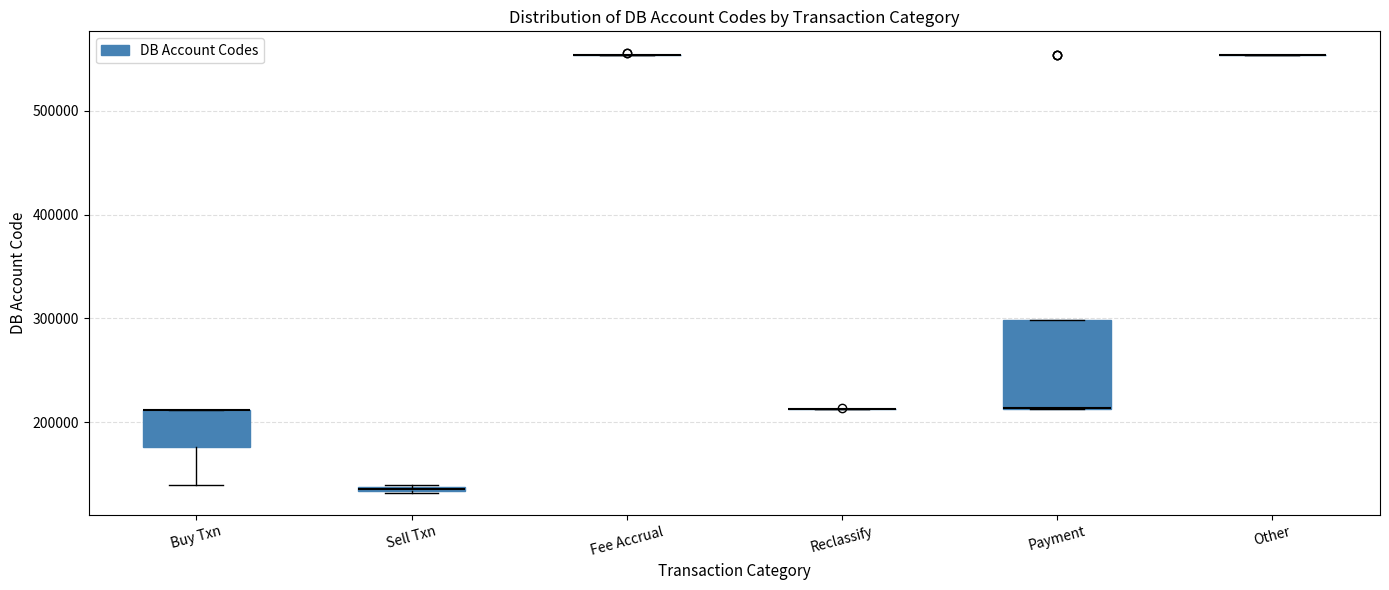

Where is the lower edge of the box for Sell Txn on the y-axis? The values are not printed on the chart, so give them approximately, as read against the axis.

130000